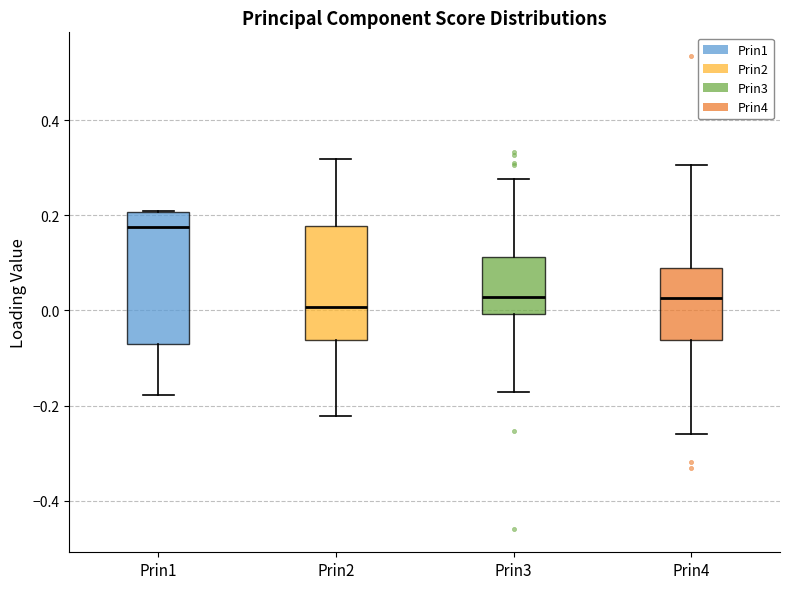

Which box is the tallest, from its lower edge to its upper edge?

Prin1